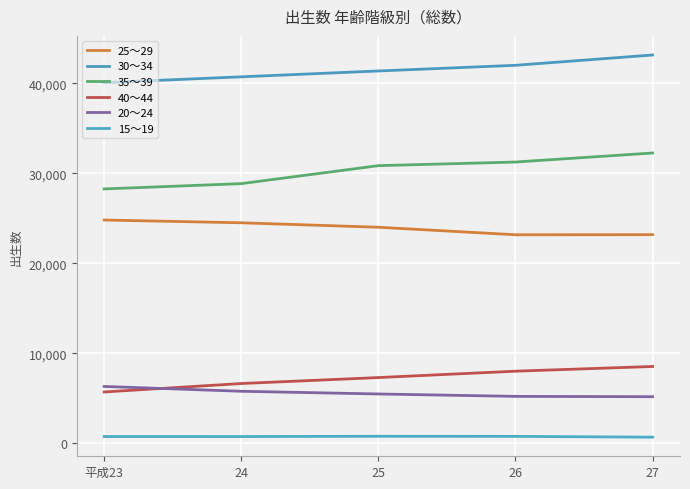

Which series has the largest total across all categories?

30～34